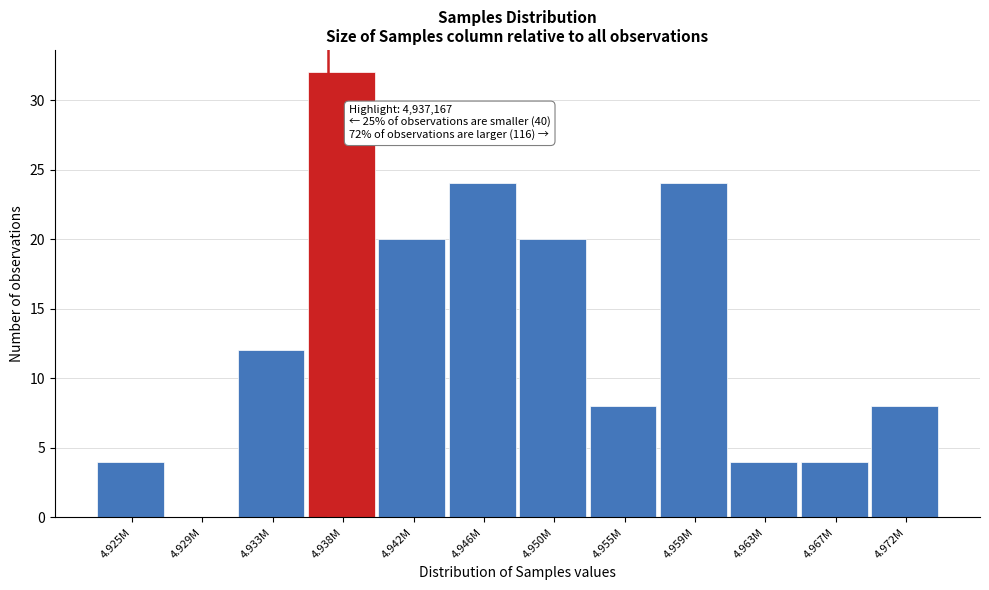

Reading left to right, transcribe all the data shown in this chart.

4.925M=4	4.929M=0	4.933M=12	4.938M=32	4.942M=20	4.946M=24	4.950M=20	4.955M=8	4.959M=24	4.963M=4	4.967M=4	4.972M=8